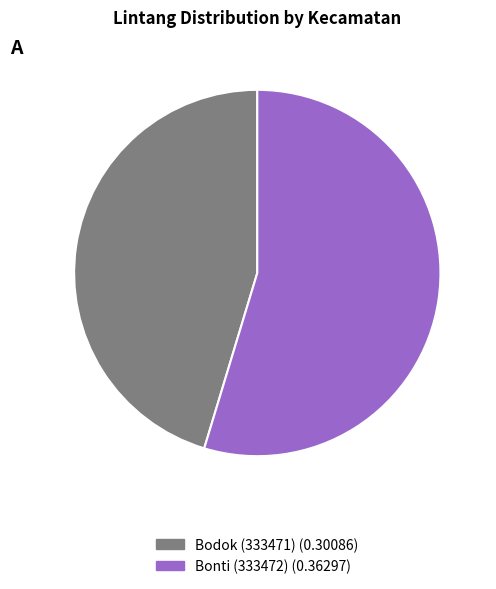

Does any single category account for the majority?

Yes